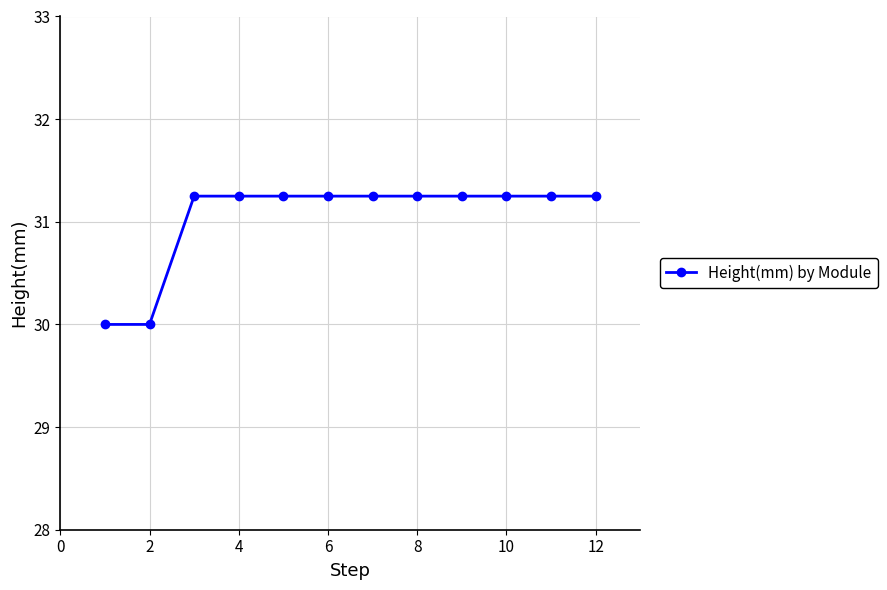

How many data points does each series have?

12